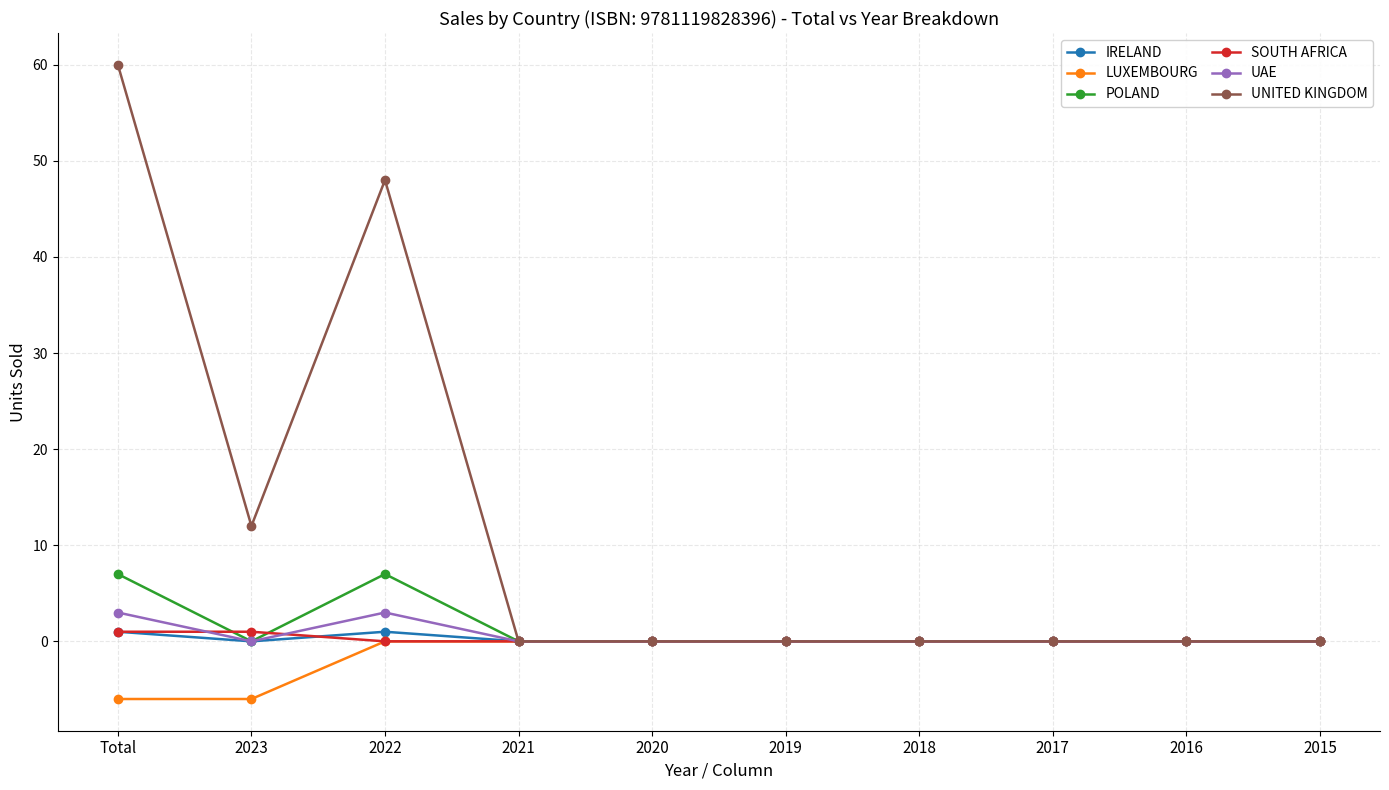

Reading right to left, transcribe all the data shown in this chart.

IRELAND: 0	0	0	0	0	0	0	1	0	1
LUXEMBOURG: 0	0	0	0	0	0	0	0	-6	-6
POLAND: 0	0	0	0	0	0	0	7	0	7
SOUTH AFRICA: 0	0	0	0	0	0	0	0	1	1
UAE: 0	0	0	0	0	0	0	3	0	3
UNITED KINGDOM: 0	0	0	0	0	0	0	48	12	60